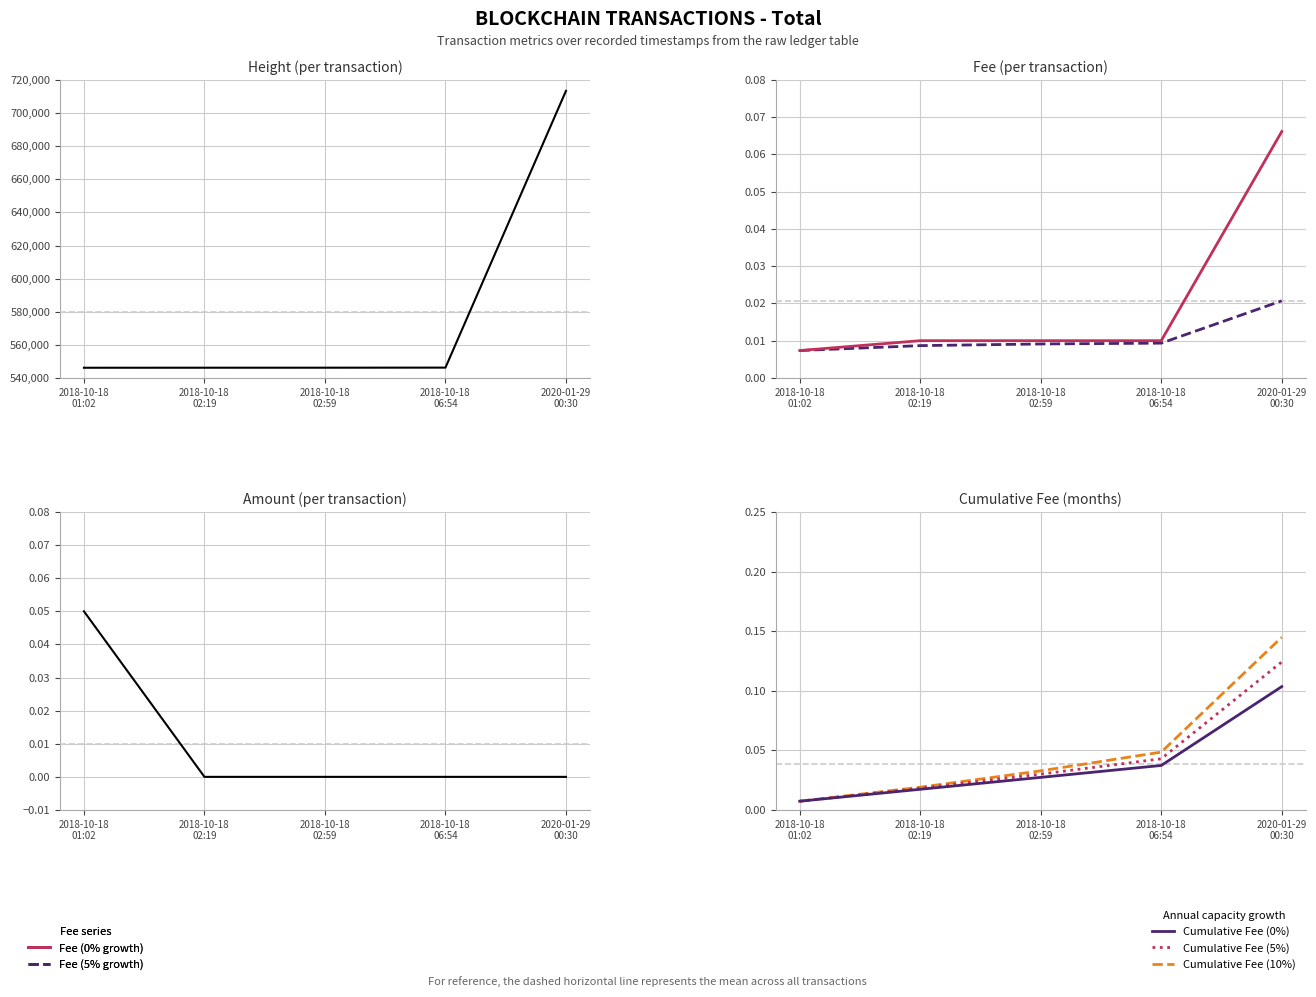

What is the total value across all series at 2020-01-29 00:30?

713409.1